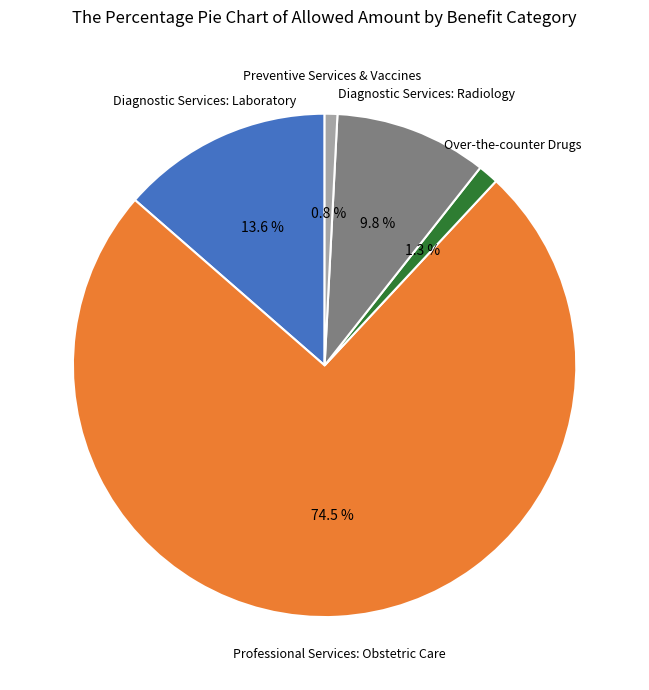

Is there any slice that represents more than half of the pie?

Yes